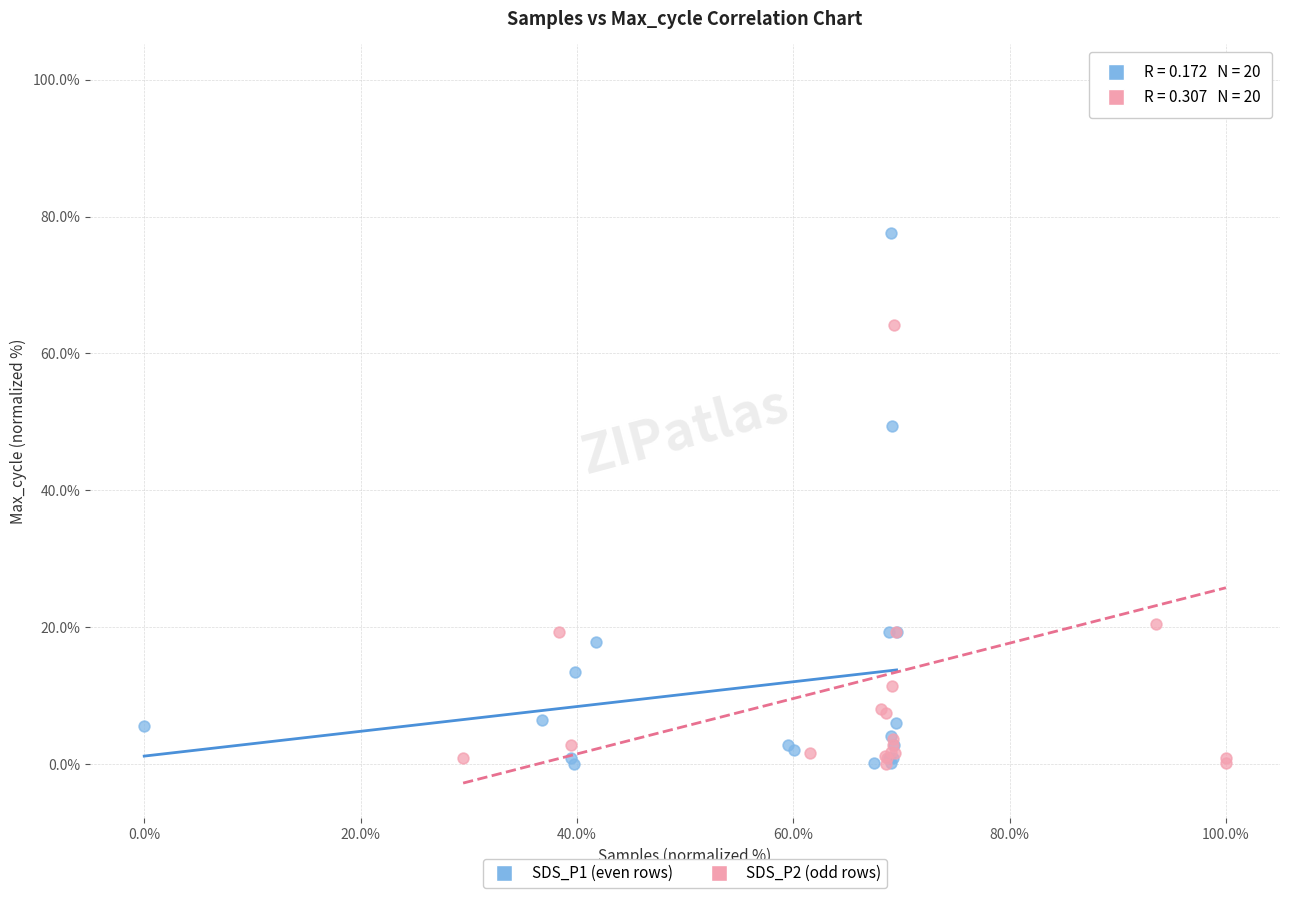

What are all the series names shown in the legend?

SDS_P1 (even rows), SDS_P2 (odd rows)